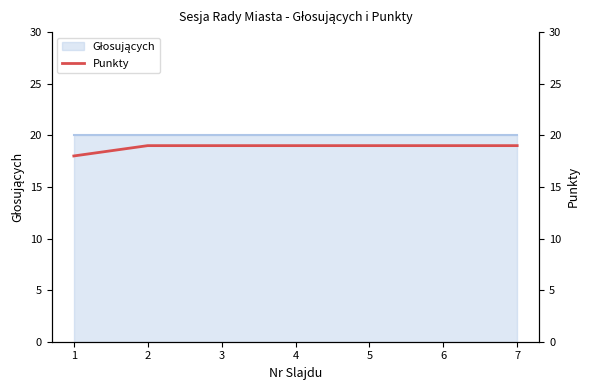

True or false: there are more than 1 points higher than both neighbors.

False